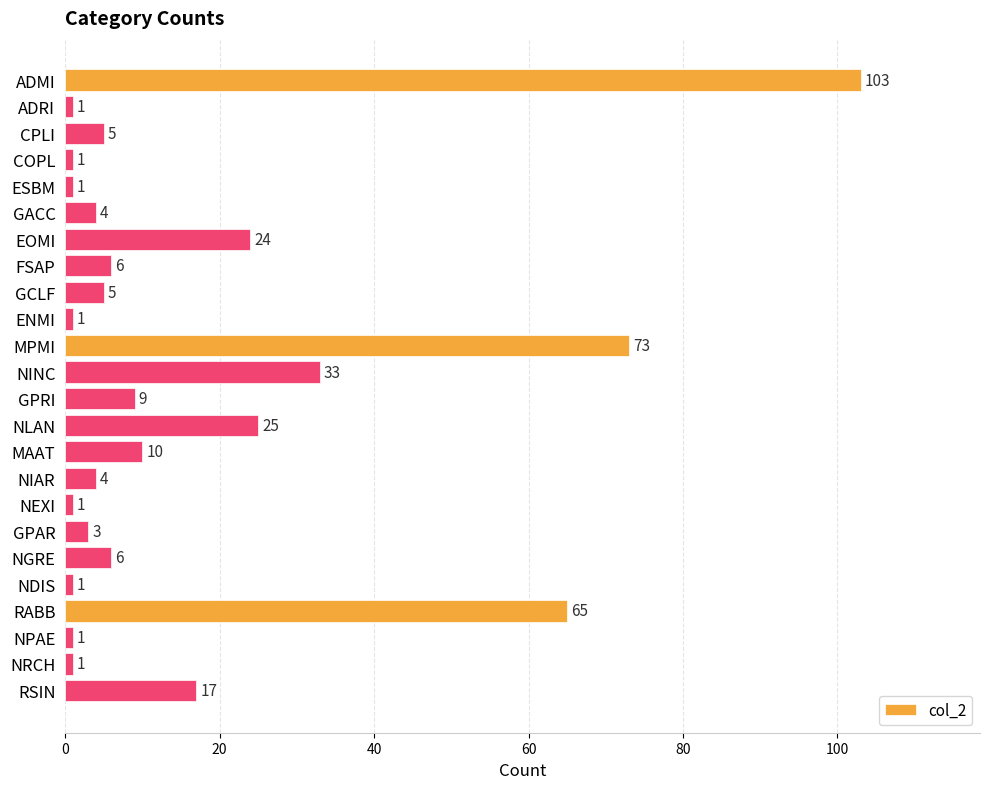

How many categories are shown in the chart?

24